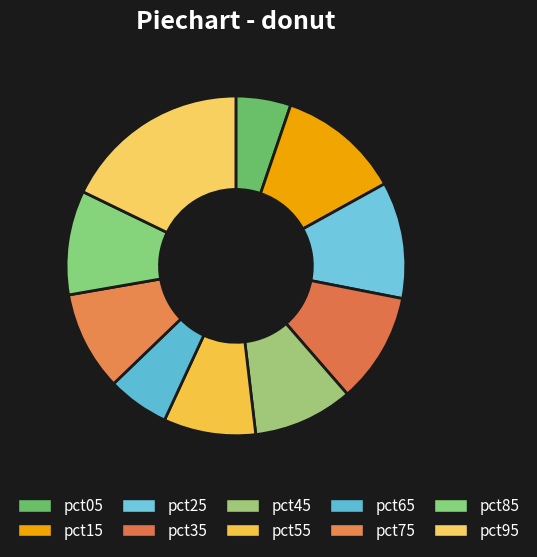

True or false: pct05 accounts for 17% of the total.

False